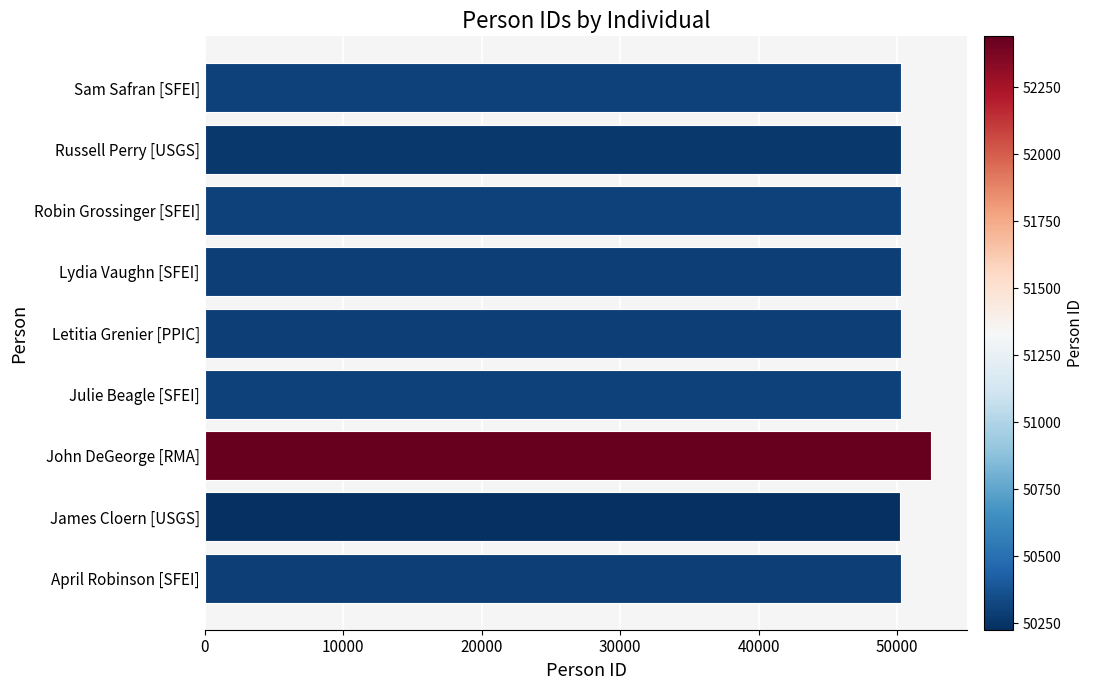

How many data points are less than 50294?

4